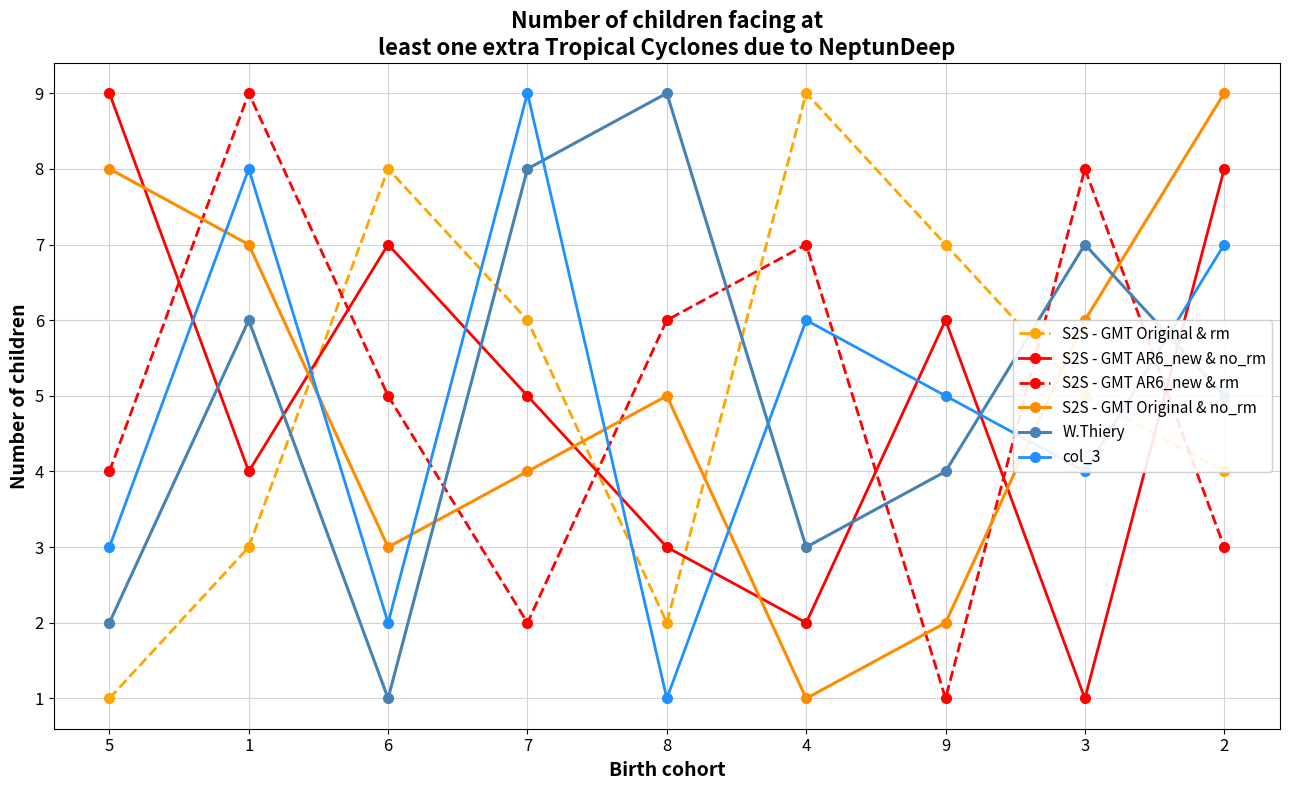

Reading left to right, list all the values displayed in this chart.

S2S - GMT Original & rm: 1	3	8	6	2	9	7	5	4
S2S - GMT AR6_new & no_rm: 9	4	7	5	3	2	6	1	8
S2S - GMT AR6_new & rm: 4	9	5	2	6	7	1	8	3
S2S - GMT Original & no_rm: 8	7	3	4	5	1	2	6	9
W.Thiery: 2	6	1	8	9	3	4	7	5
col_3: 3	8	2	9	1	6	5	4	7